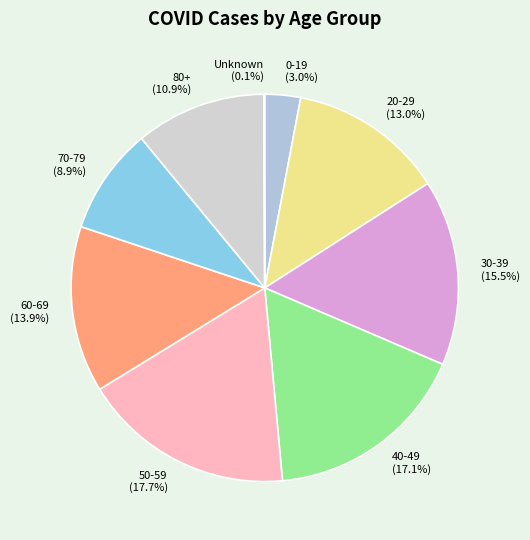

Is there a majority slice in this chart?

No